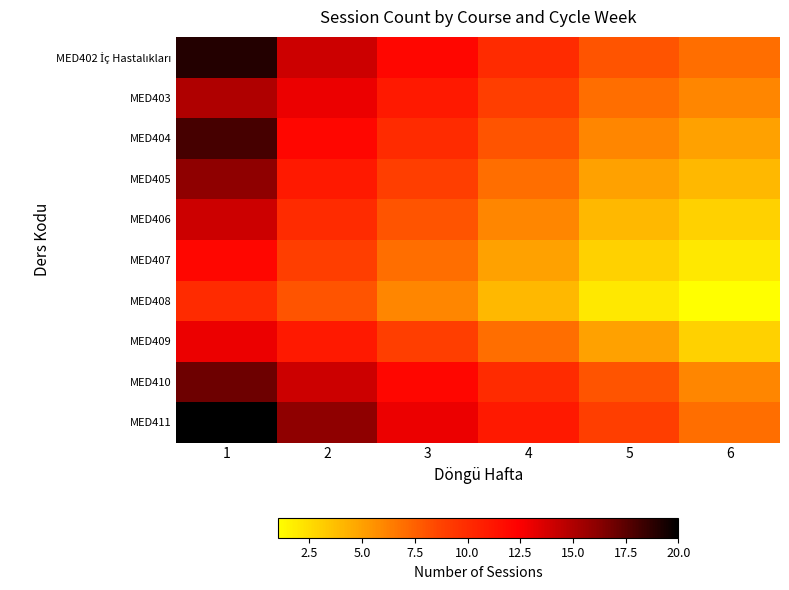

What is the total value across all series at 5?

57